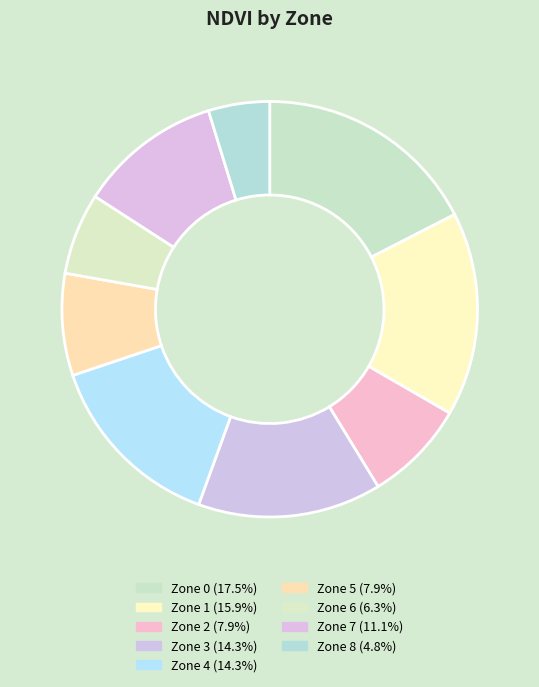

What percentage is the Zone 5 slice, to the nearest percent?

8%